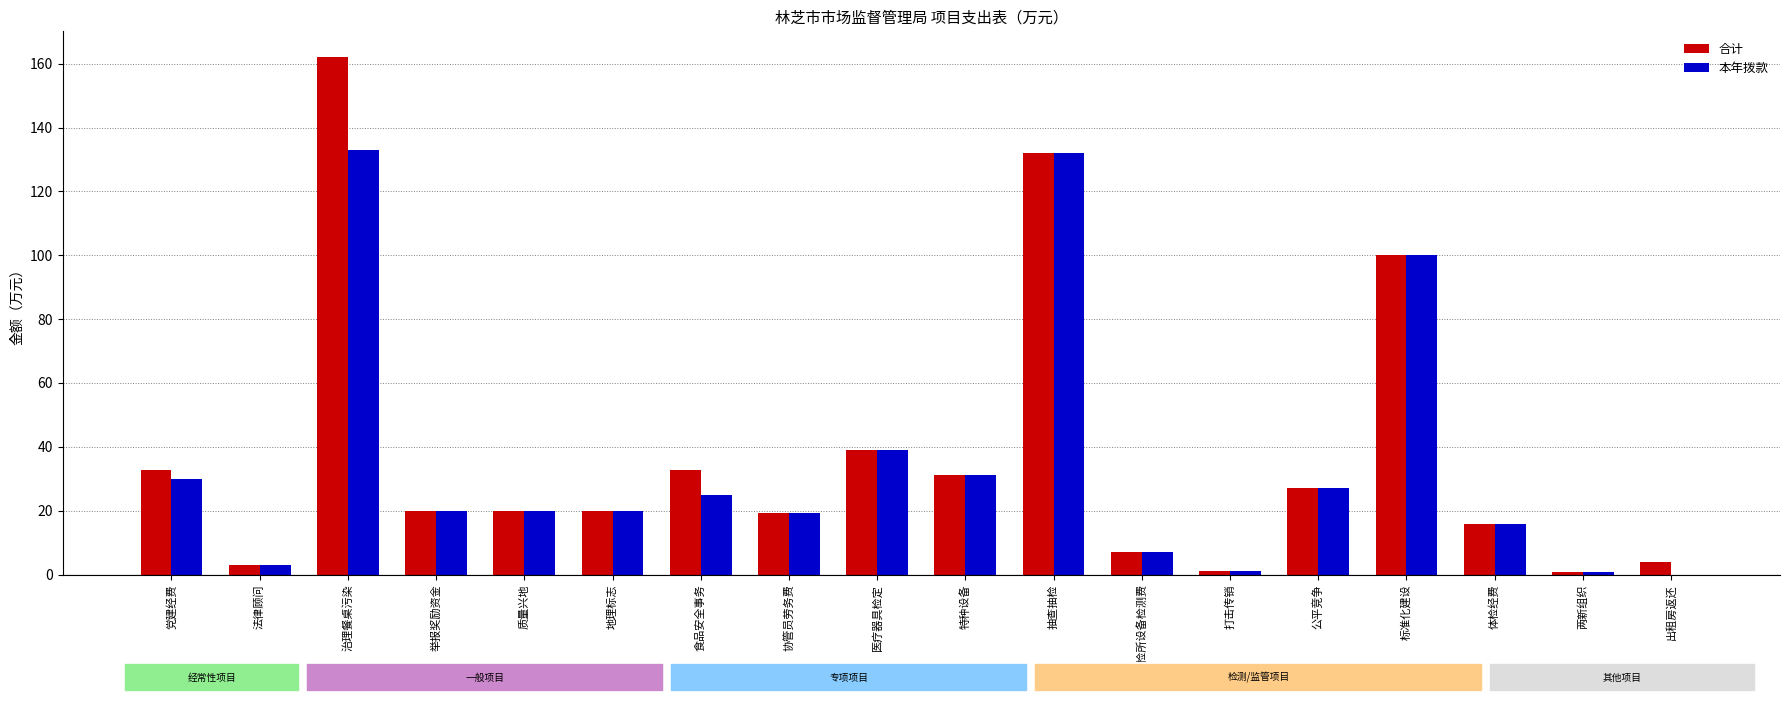

What is the maximum value shown in the chart?

162.0